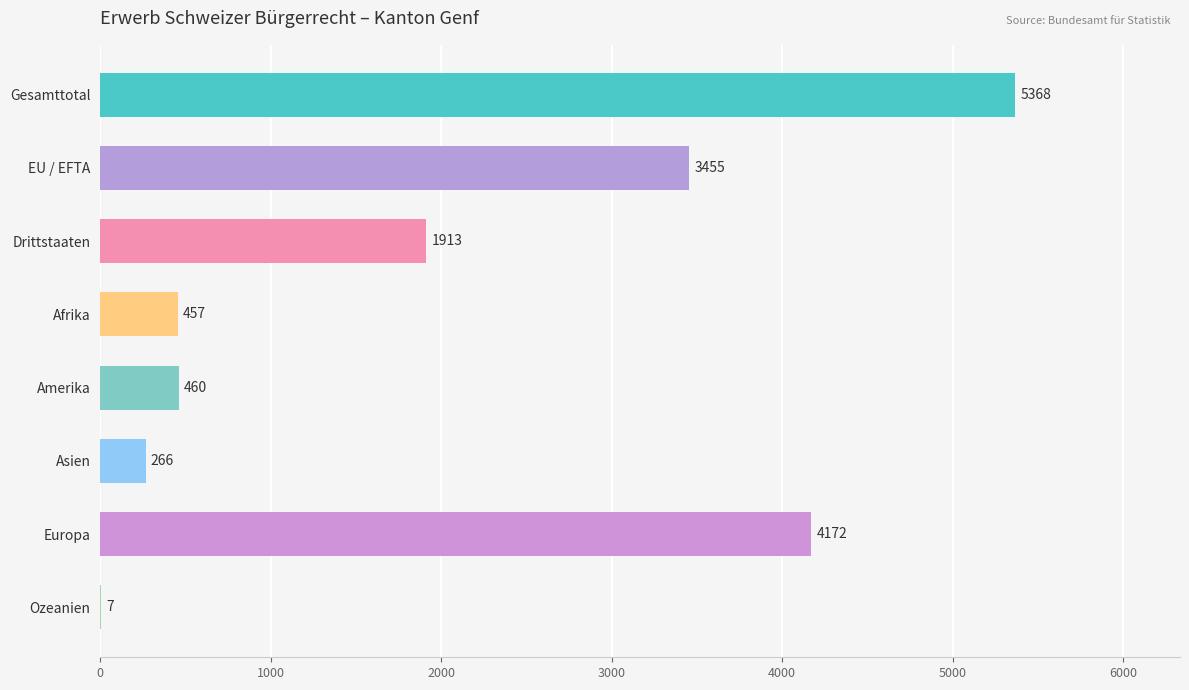

What is the change in value from EU / EFTA to Europa?

+717